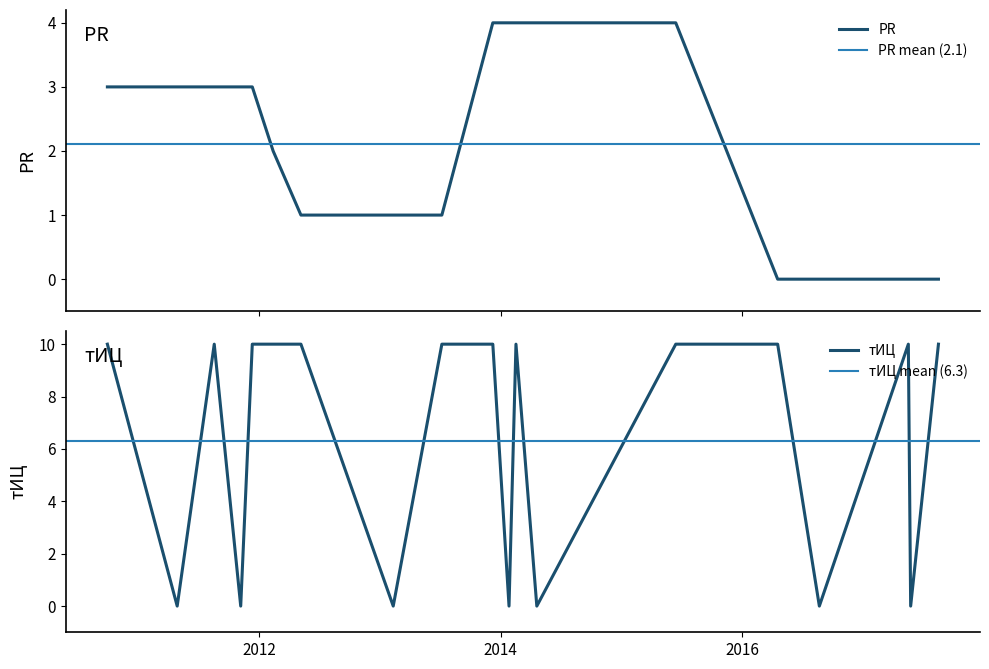

True or false: тИЦ has a value of 10 at 2010-09-30.

True